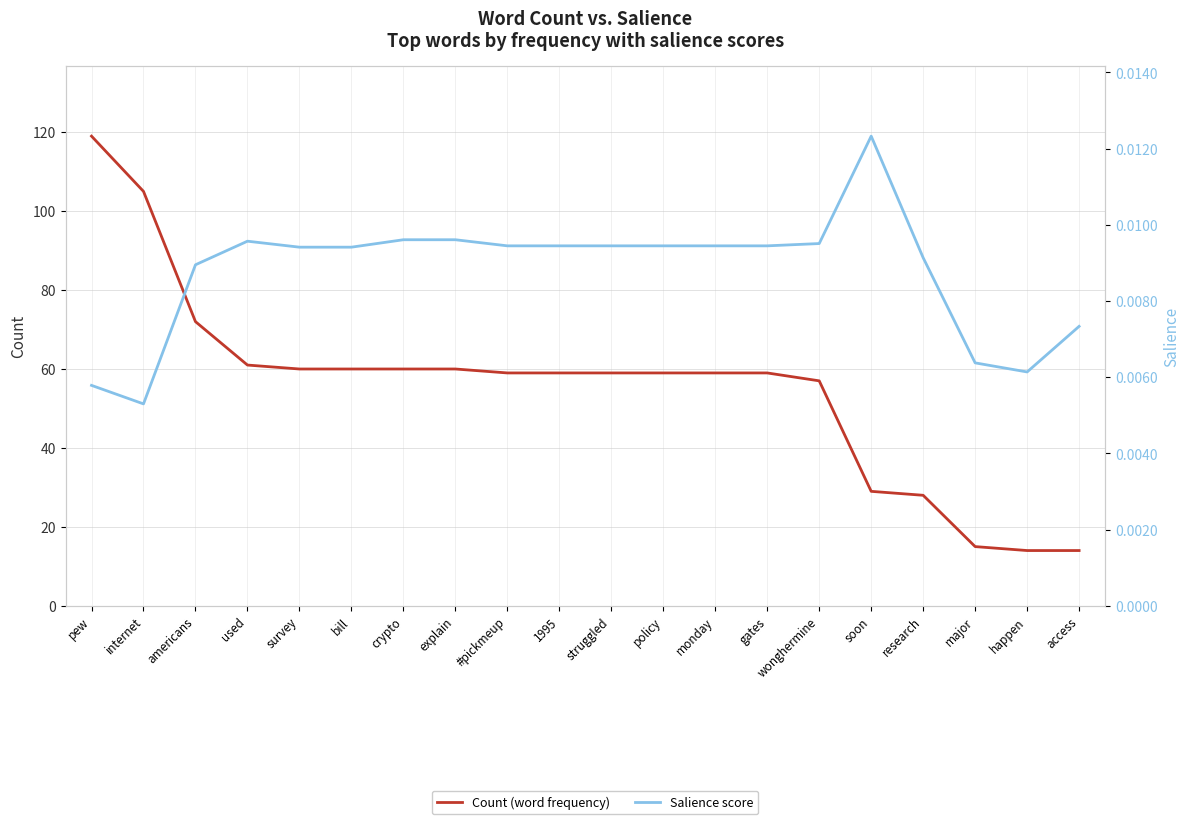

Reading left to right, transcribe all the data shown in this chart.

Count (word frequency): pew=119.0	internet=105.0	americans=72.0	used=61.0	survey=60.0	bill=60.0	crypto=60.0	explain=60.0	#pickmeup=59.0	1995=59.0	struggled=59.0	policy=59.0	monday=59.0	gates=59.0	wonghermine=57.0	soon=29.0	research=28.0	major=15.0	happen=14.0	access=14.0
Salience score: pew=0.0	internet=0.0	americans=0.0	used=0.0	survey=0.0	bill=0.0	crypto=0.0	explain=0.0	#pickmeup=0.0	1995=0.0	struggled=0.0	policy=0.0	monday=0.0	gates=0.0	wonghermine=0.0	soon=0.0	research=0.0	major=0.0	happen=0.0	access=0.0